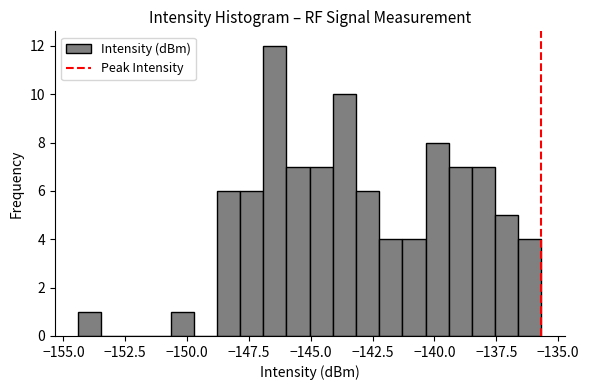

Read against the x-axis, roughly where is the centre of the tallest bar?

-146.5